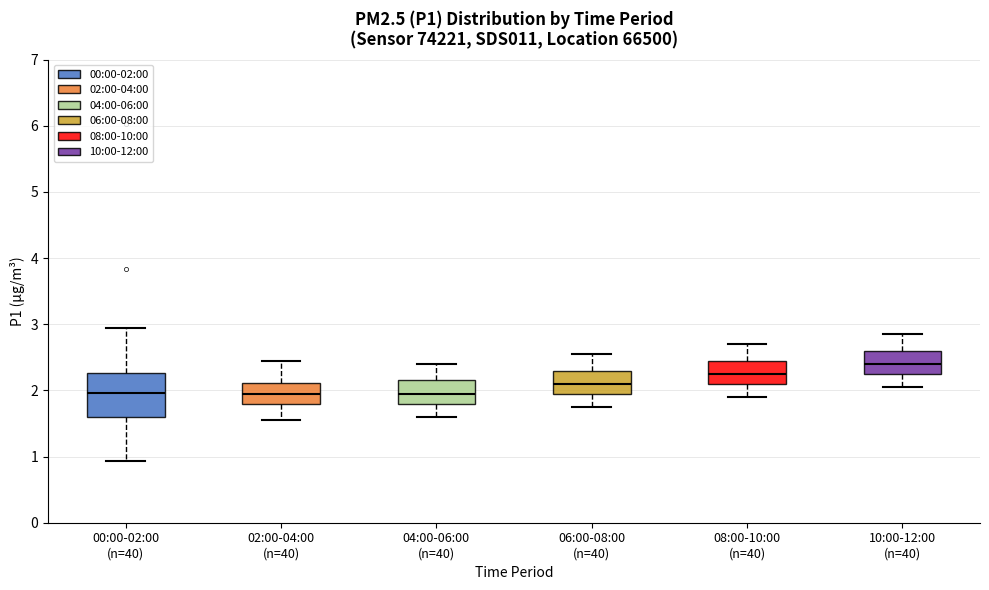

Which box's median line is the highest?

10:00-12:00 (n=40)